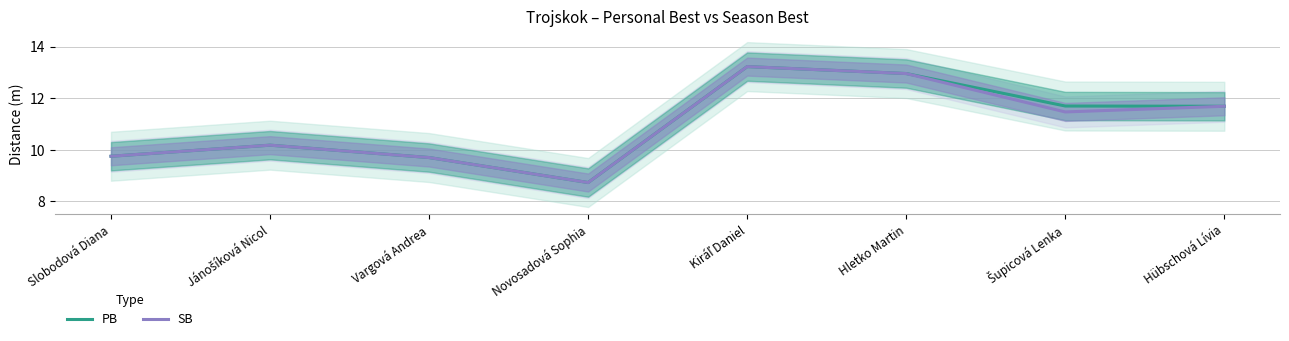

Which category has the highest value in the PB series?

Kiráľ Daniel